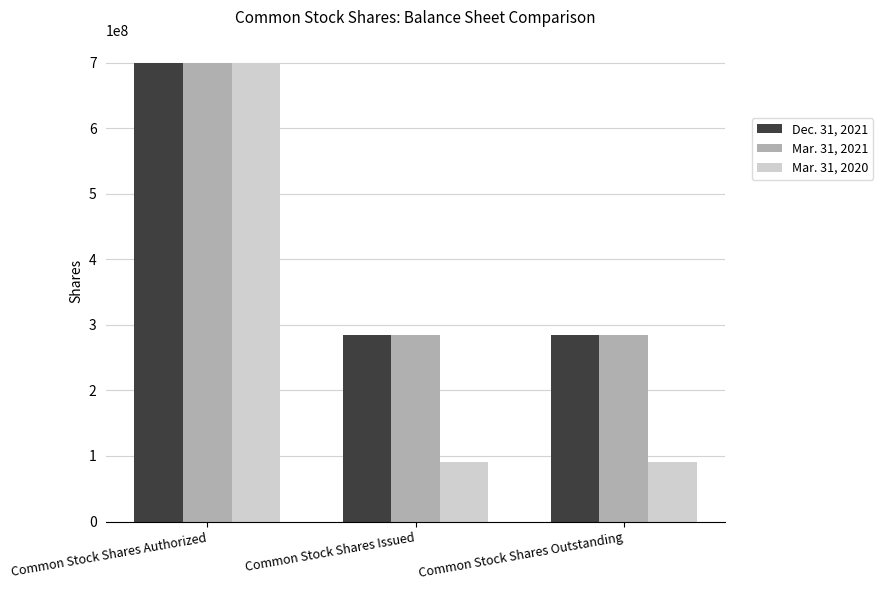

Which category has the highest value in the Dec. 31, 2021 series?

Common Stock Shares Authorized